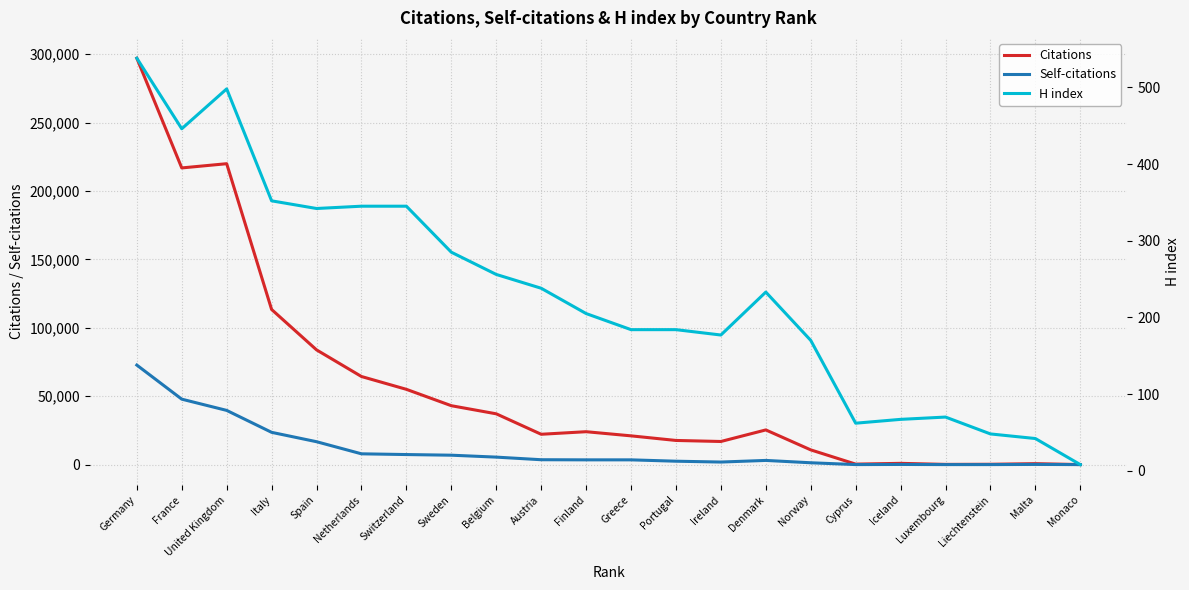

Between Denmark and Luxembourg, which series saw the biggest shift?

Citations